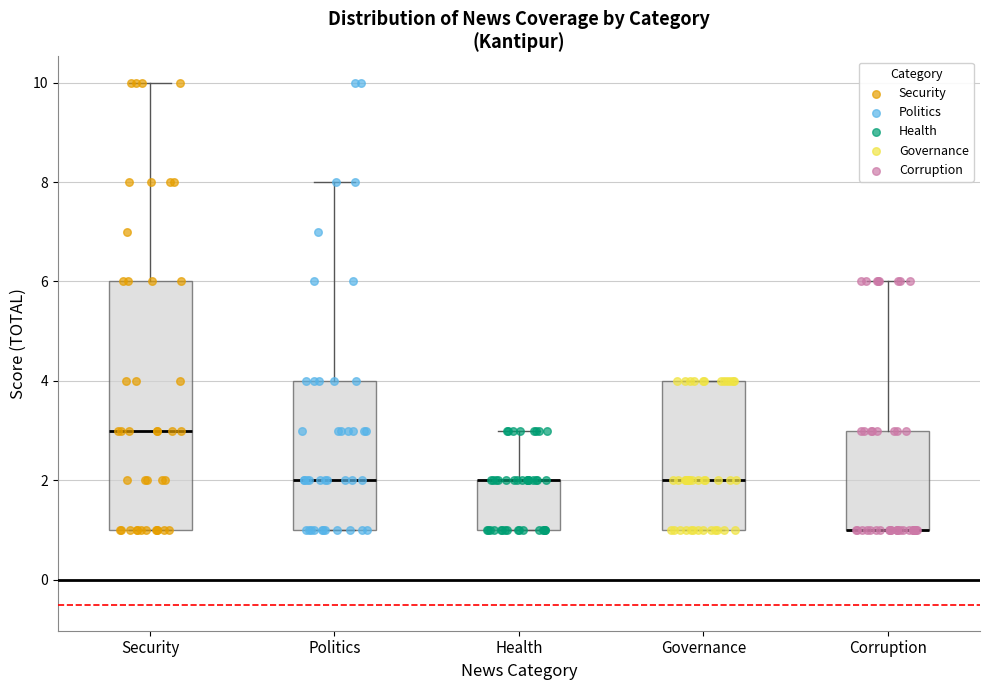

Comparing the boxes themselves (not the whiskers), which one is the tallest?

Security